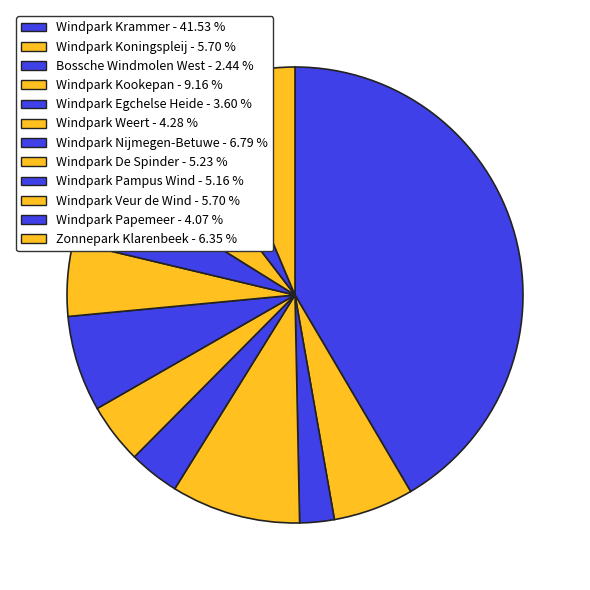

How many slices are in this pie chart?

12